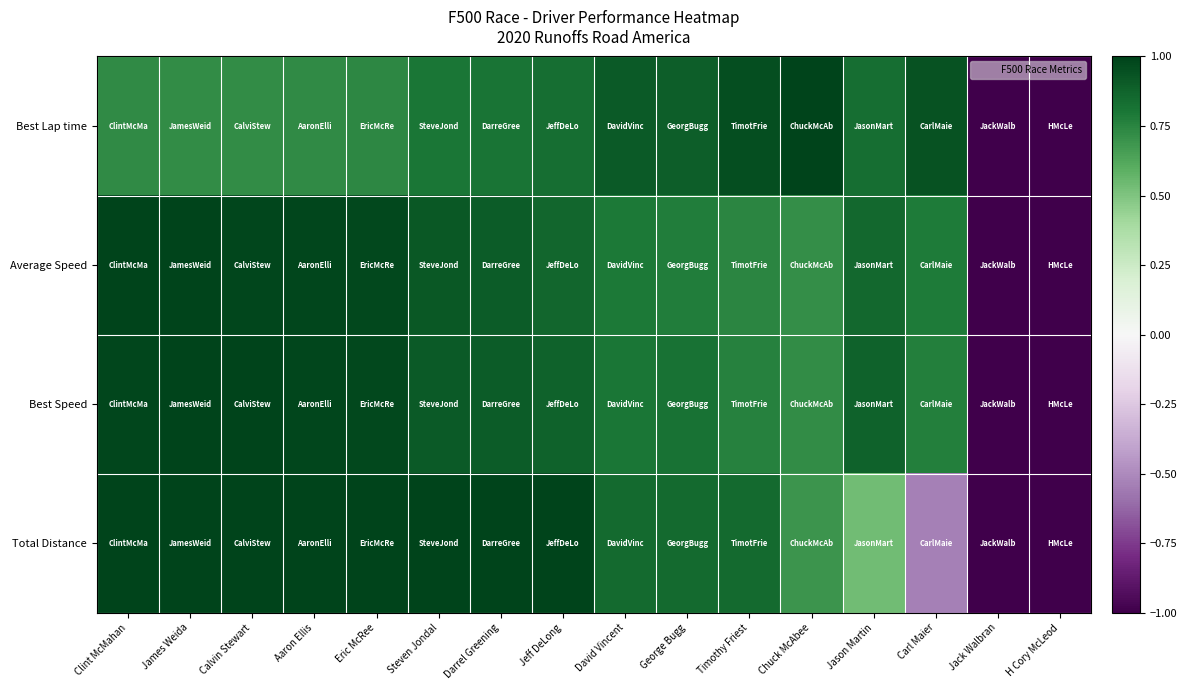

What is the greatest value displayed?

1.0